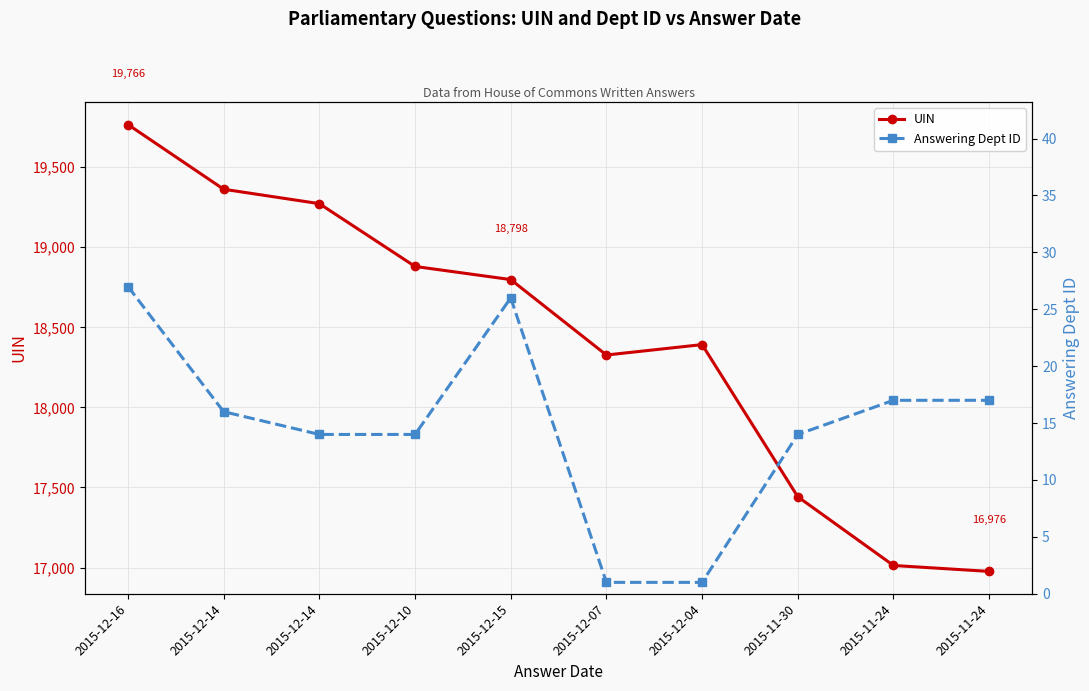

At how many categories does at least one series exceed 14006?

10